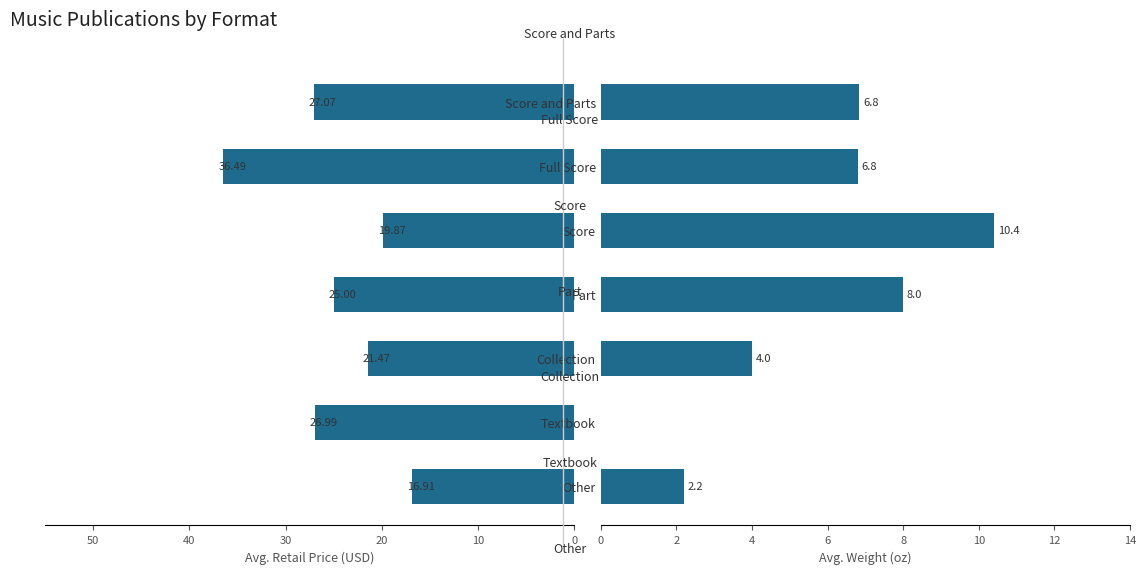

What is the spread (max minus min) of values at Score?

9.5